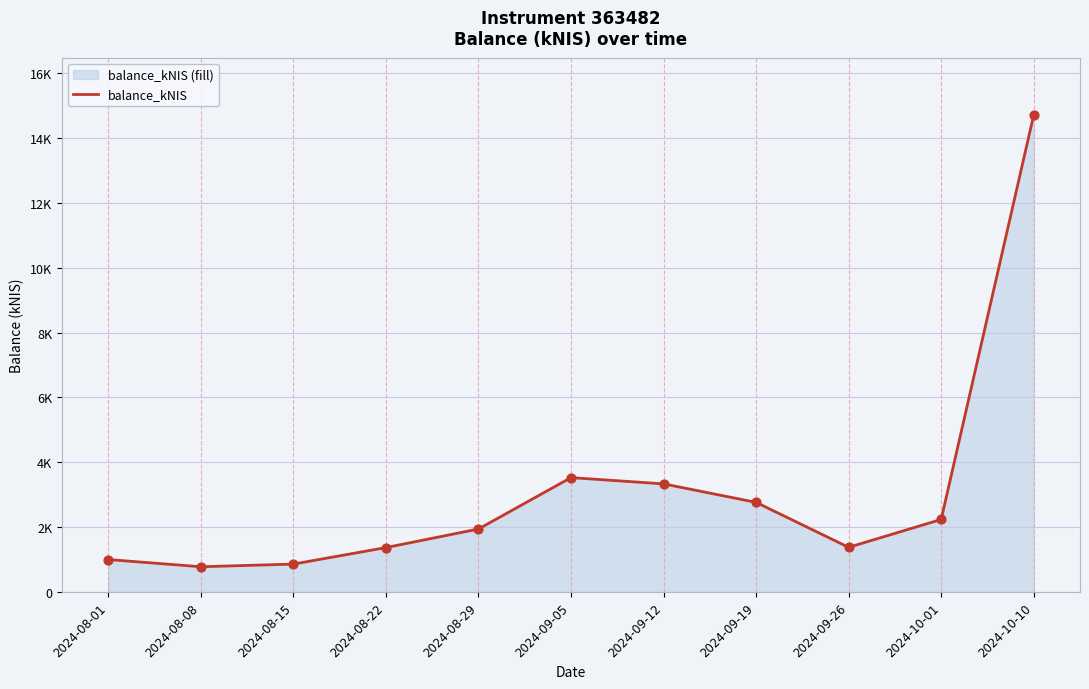

What is the change in value from 2024-08-22 to 2024-10-10?

+13335.9